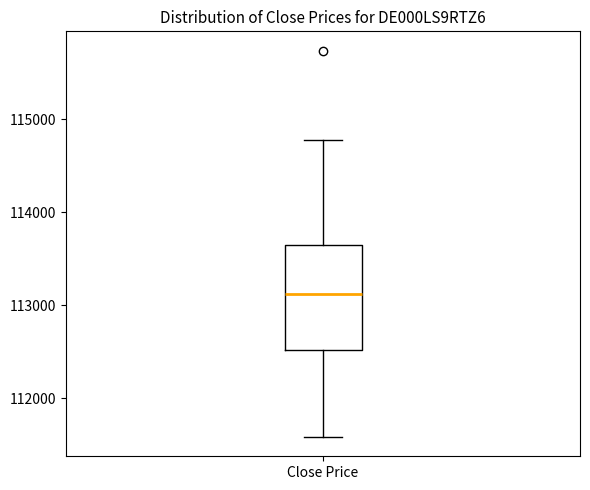

Where does the median line of the box for Close Price sit on the y-axis? The values are not printed on the chart, so give them approximately, as read against the axis.

113100